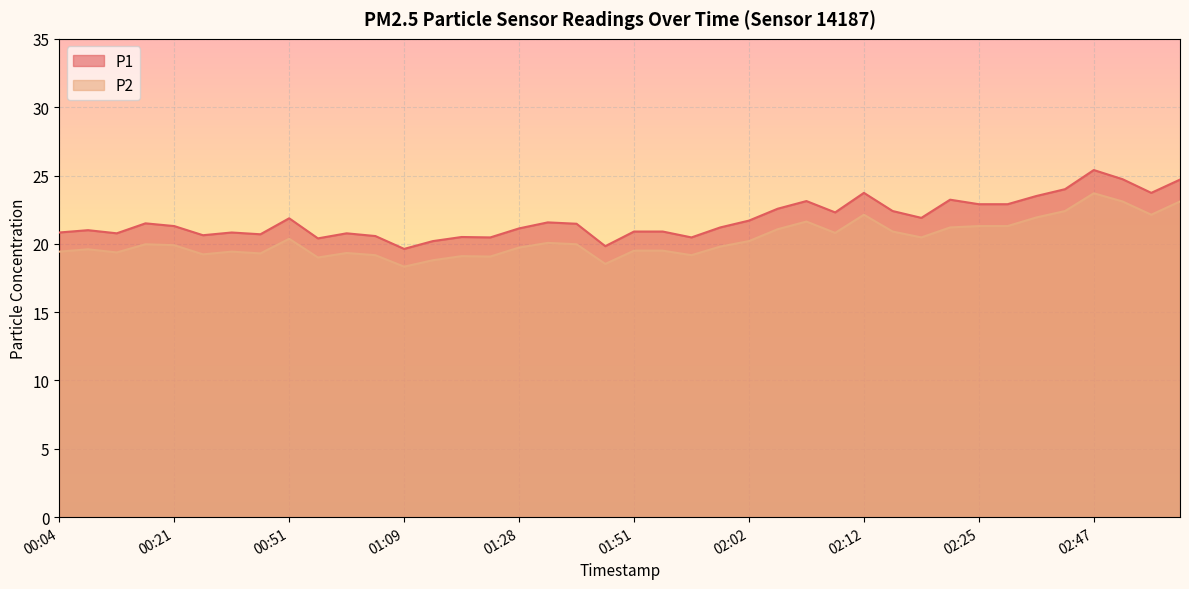

Reading left to right, transcribe all the data shown in this chart.

P1: 00:04=20.8	00:07=21.0	00:10=20.8	00:18=21.5	00:21=21.3	00:23=20.6	00:30=20.8	00:36=20.7	00:51=21.9	00:53=20.4	00:56=20.8	01:06=20.6	01:09=19.6	01:18=20.2	01:23=20.5	01:26=20.5	01:28=21.1	01:31=21.6	01:33=21.5	01:45=19.8	01:51=20.9	01:54=20.9	01:56=20.5	01:59=21.2	02:02=21.7	02:04=22.6	02:07=23.1	02:09=22.3	02:12=23.7	02:17=22.4	02:20=21.9	02:22=23.2	02:25=22.9	02:28=22.9	02:36=23.5	02:39=24.0	02:47=25.4	02:56=24.7	02:59=23.7	03:04=24.7
P2: 00:04=19.4	00:07=19.6	00:10=19.4	00:18=20.0	00:21=19.9	00:23=19.2	00:30=19.4	00:36=19.3	00:51=20.4	00:53=19.0	00:56=19.3	01:06=19.2	01:09=18.3	01:18=18.8	01:23=19.1	01:26=19.1	01:28=19.7	01:31=20.1	01:33=20.0	01:45=18.5	01:51=19.5	01:54=19.5	01:56=19.2	01:59=19.8	02:02=20.2	02:04=21.1	02:07=21.6	02:09=20.8	02:12=22.1	02:17=20.9	02:20=20.5	02:22=21.2	02:25=21.3	02:28=21.3	02:36=21.9	02:39=22.4	02:47=23.7	02:56=23.1	02:59=22.1	03:04=23.1